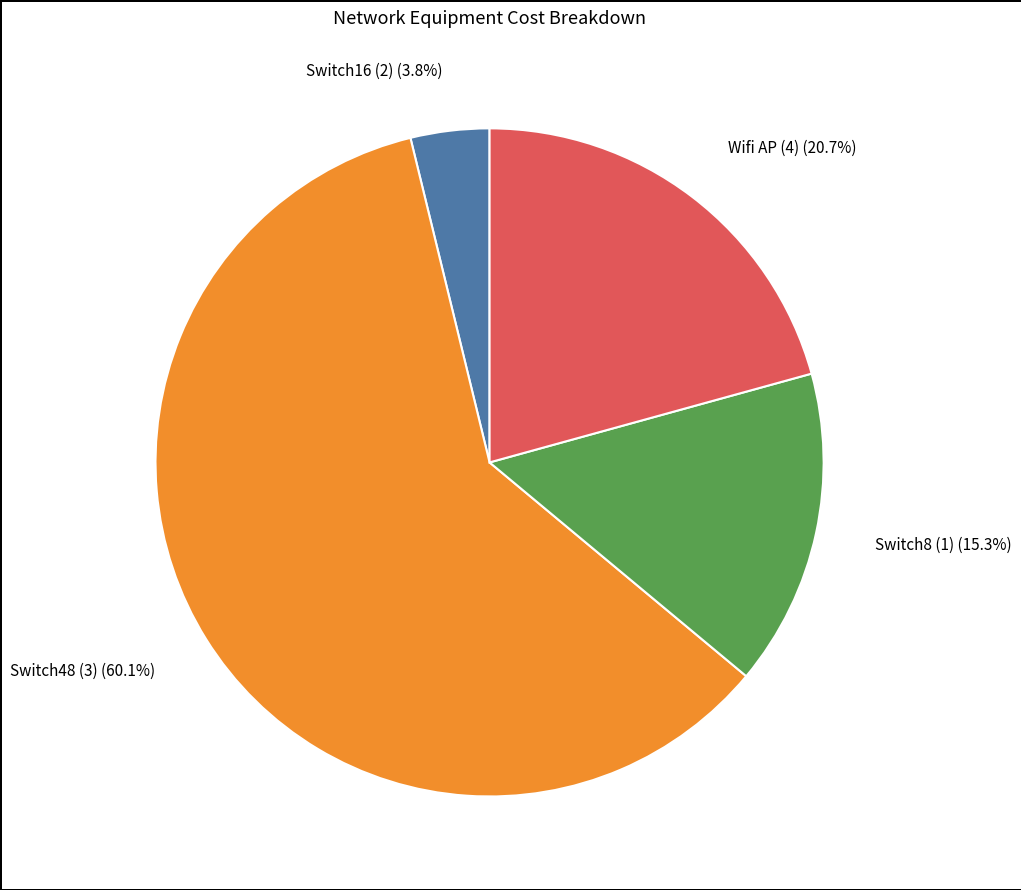

Is it true that Wifi AP (4) is 27% of the pie?

False